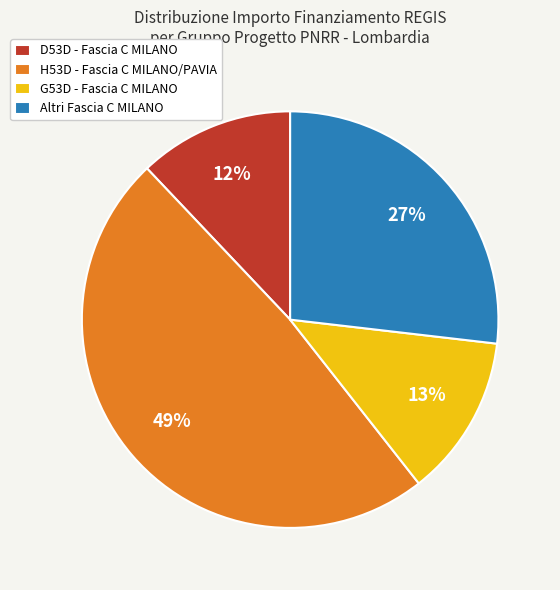

To the nearest percent, what percentage of the pie is D53D - Fascia C MILANO?

12%